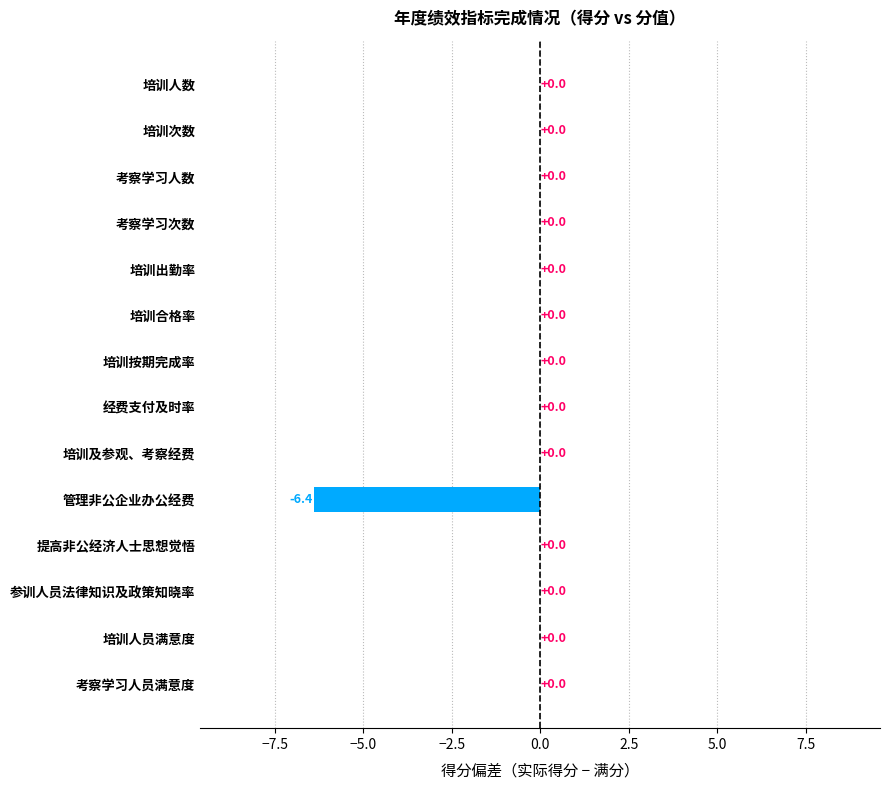

What is the sum of the values at 管理非公企业办公经费 and 培训及参观、考察经费?

-6.4